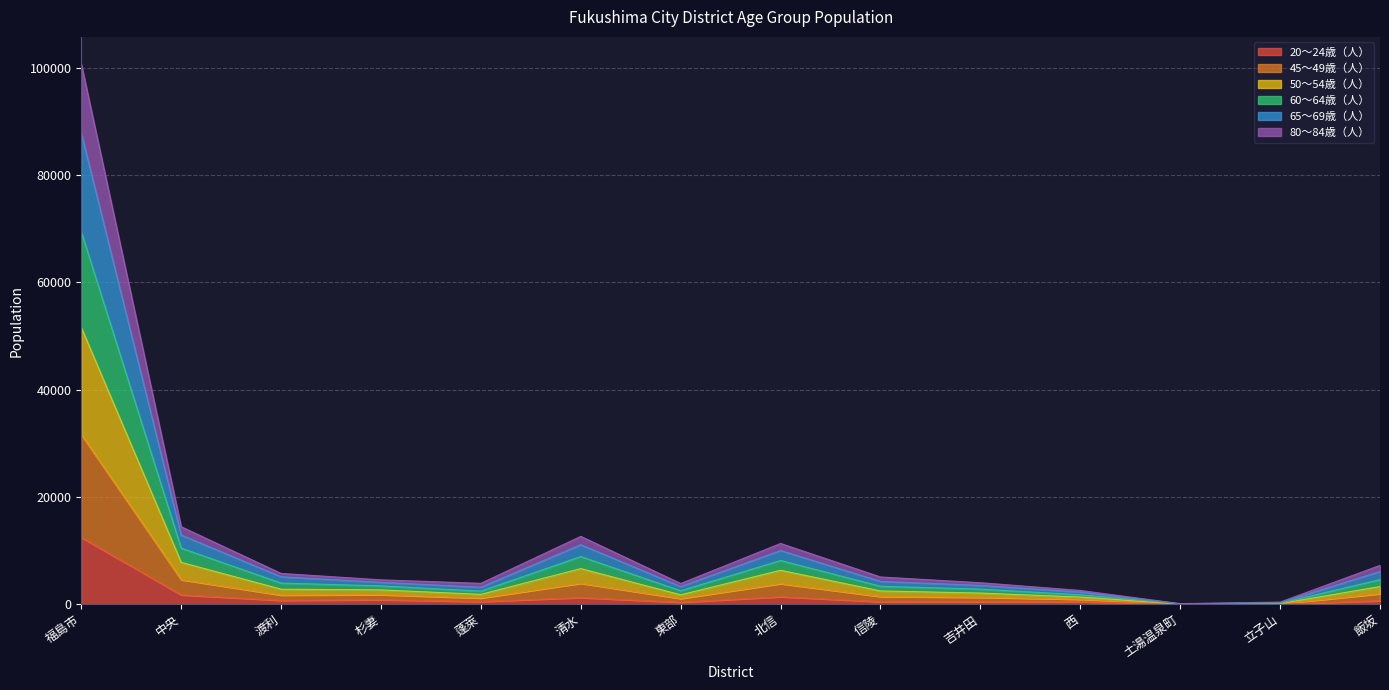

Which category has the highest value in the 20～24歳（人） series?

福島市